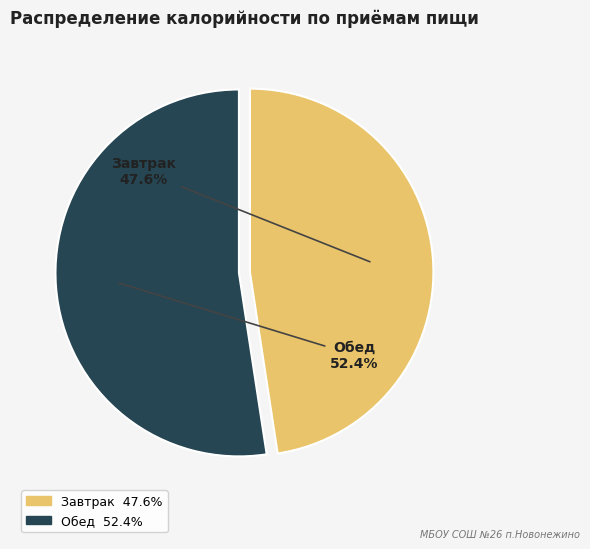

Which slice is the largest?

Обед